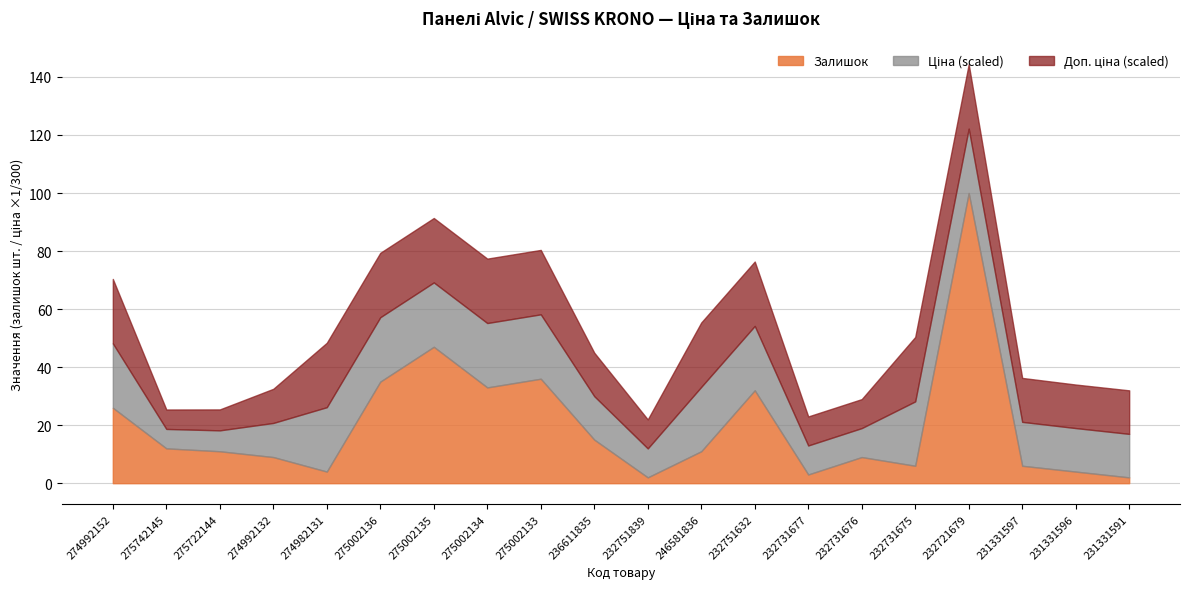

What is the maximum value for Ціна?

6658.9